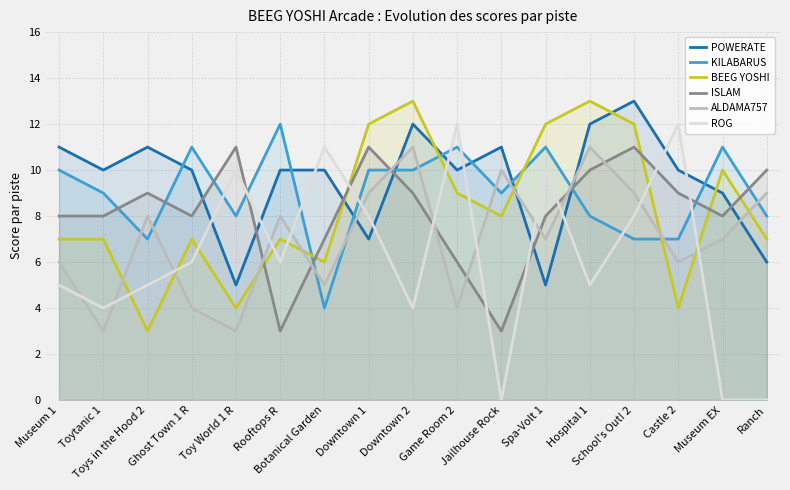

Rank the series at Toy World 1 R from lowest to highest value.

ALDAMA757, BEEG YOSHI, POWERATE, KILABARUS, ROG, ISLAM